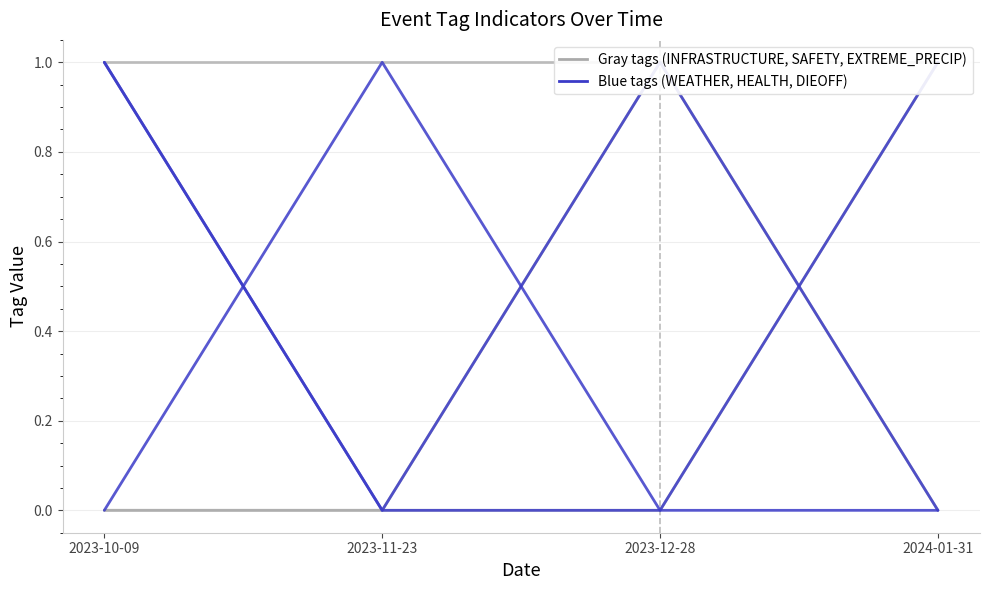

At how many categories does at least one series exceed 0?

4